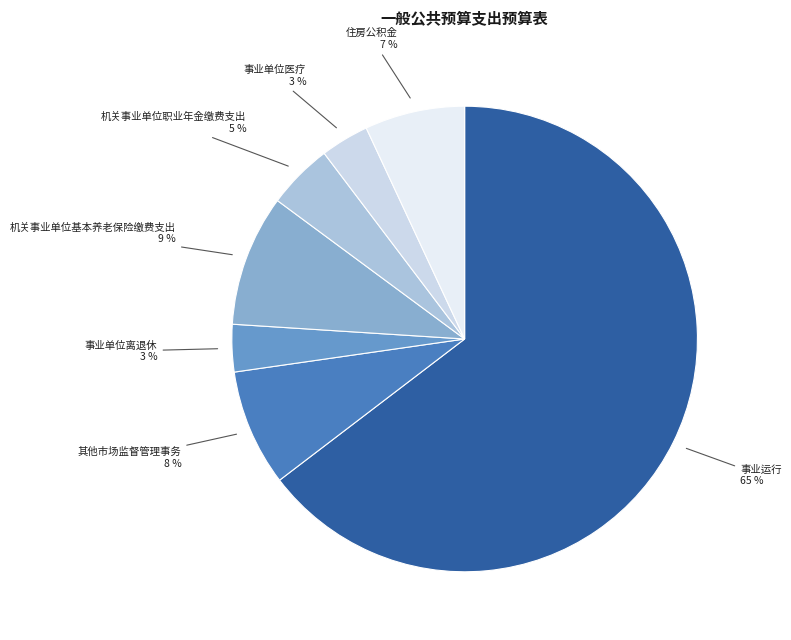

True or false: 事业单位离退休 accounts for 3% of the total.

True